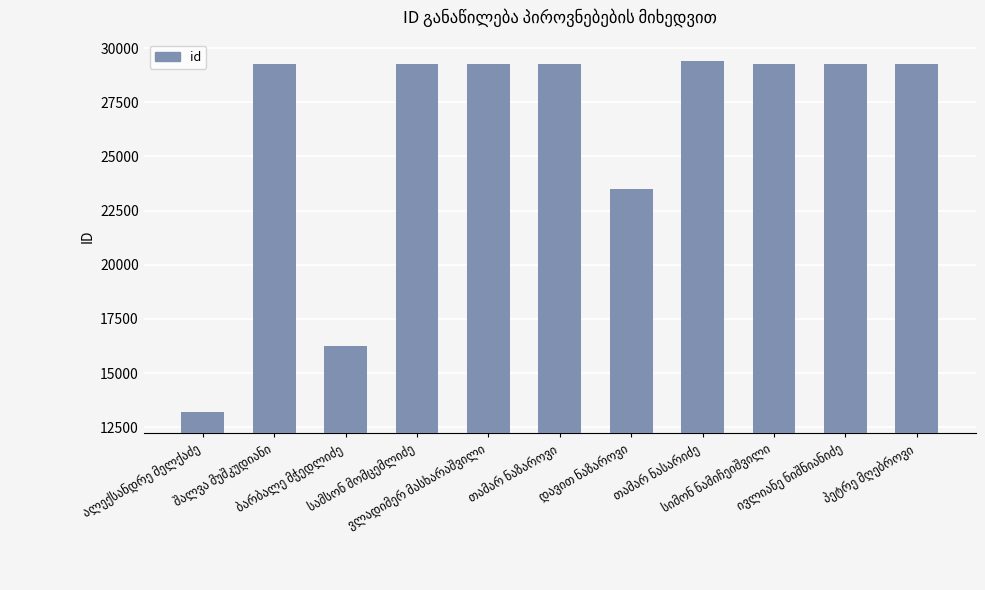

What is the difference between the second highest and minimum values?

16035